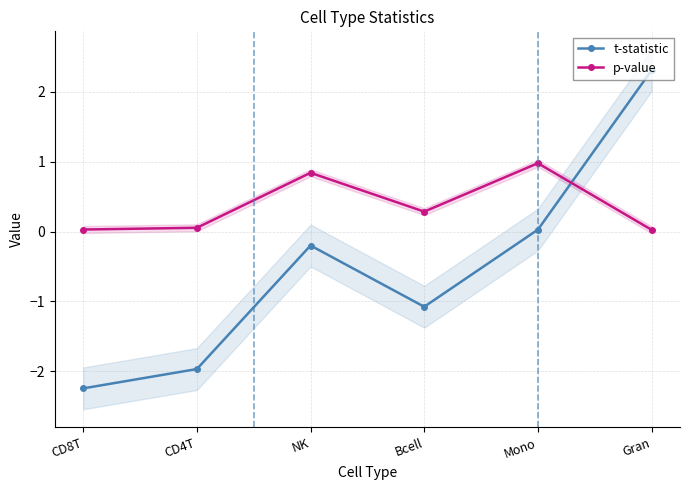

What is the approximate value of t-statistic at CD4T?

-2.0